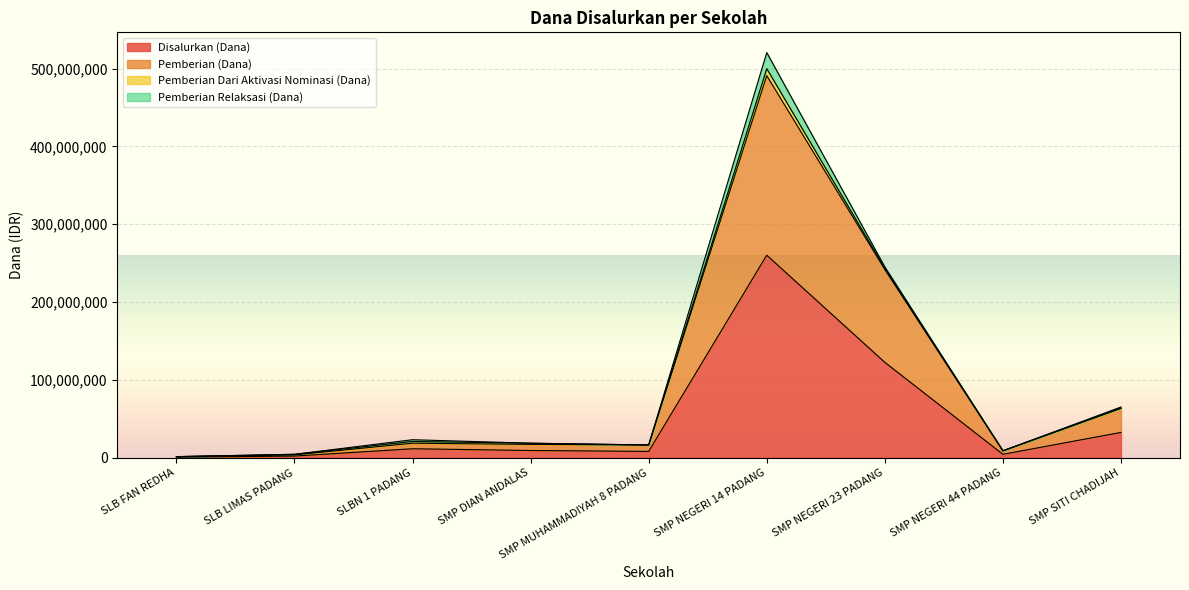

Which series has the largest range (max minus min)?

Pemberian (Dana)